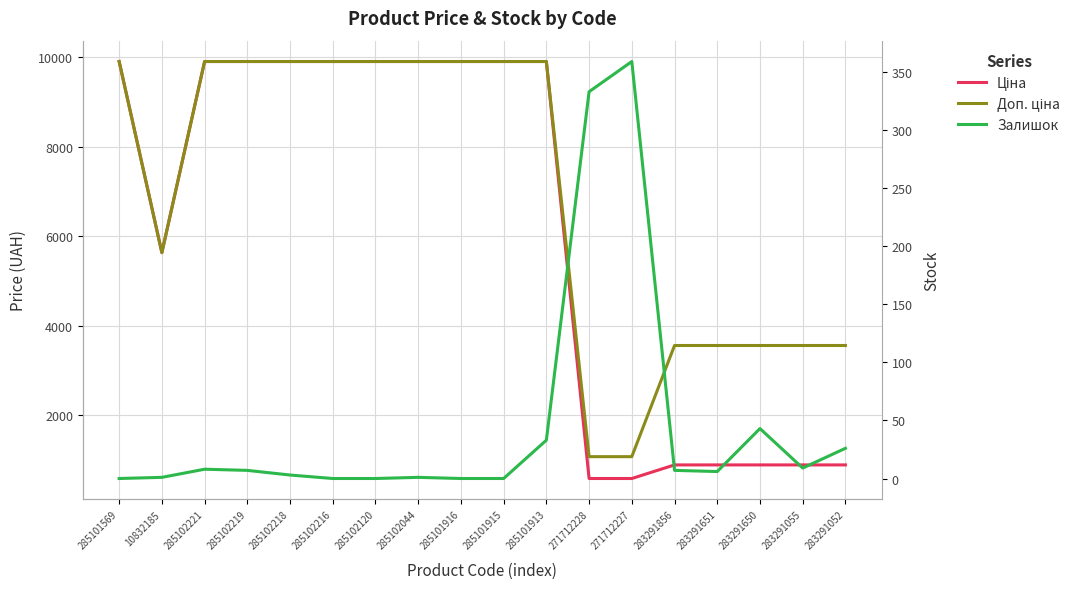

True or false: Доп. ціна and Залишок cross at least once.

False